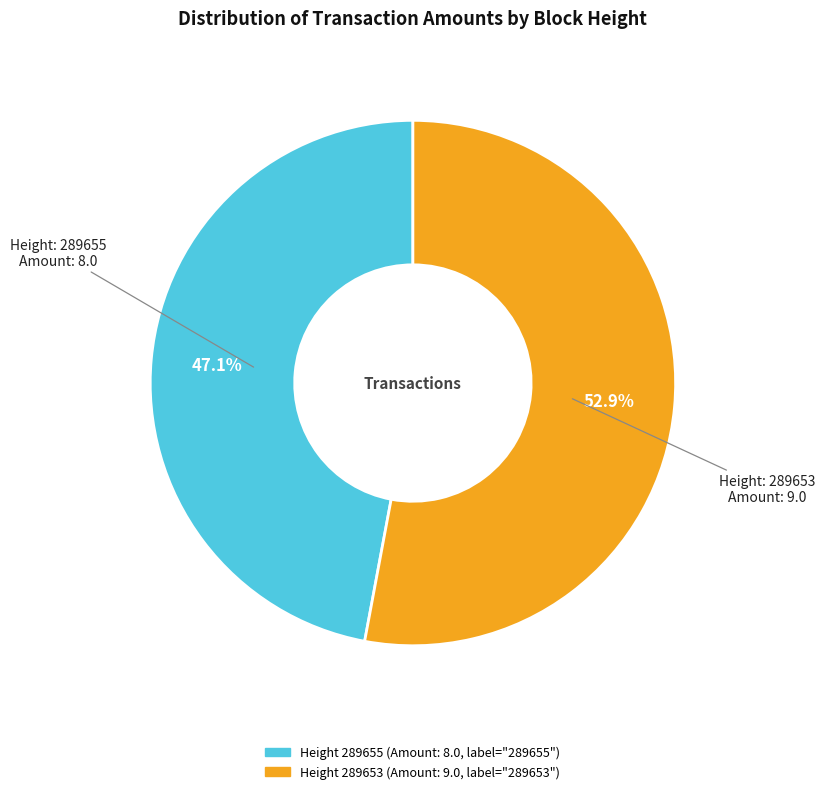

Is there any slice that represents more than half of the pie?

Yes